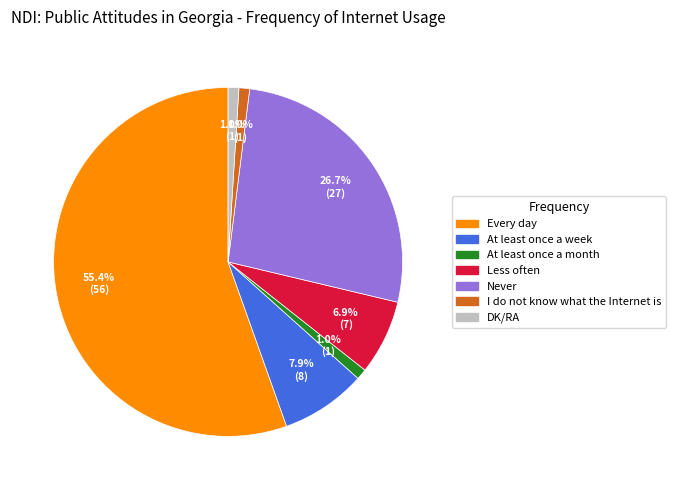

Which slice is the largest?

Every day